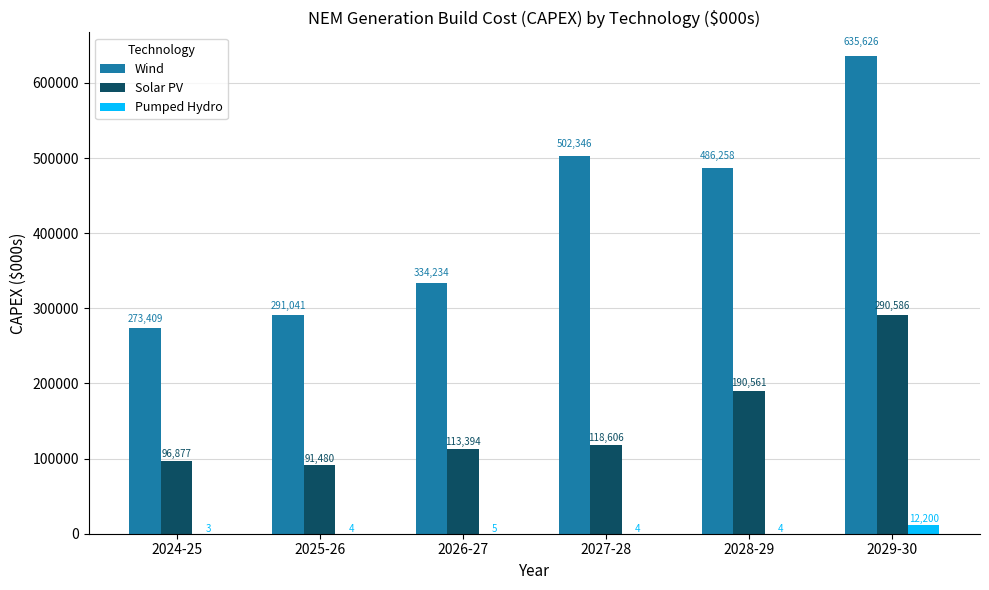

The Solar PV series shows 91479.5 at 2025-26. True or false?

True